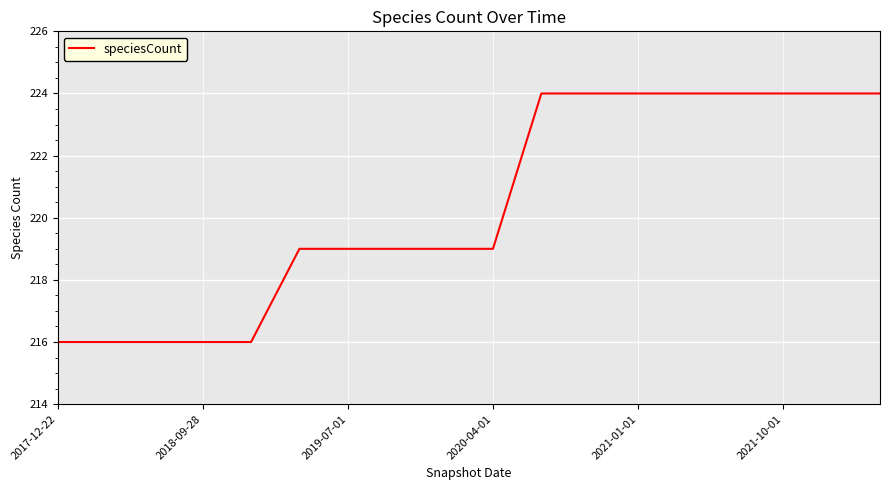

What is the greatest value displayed?

224